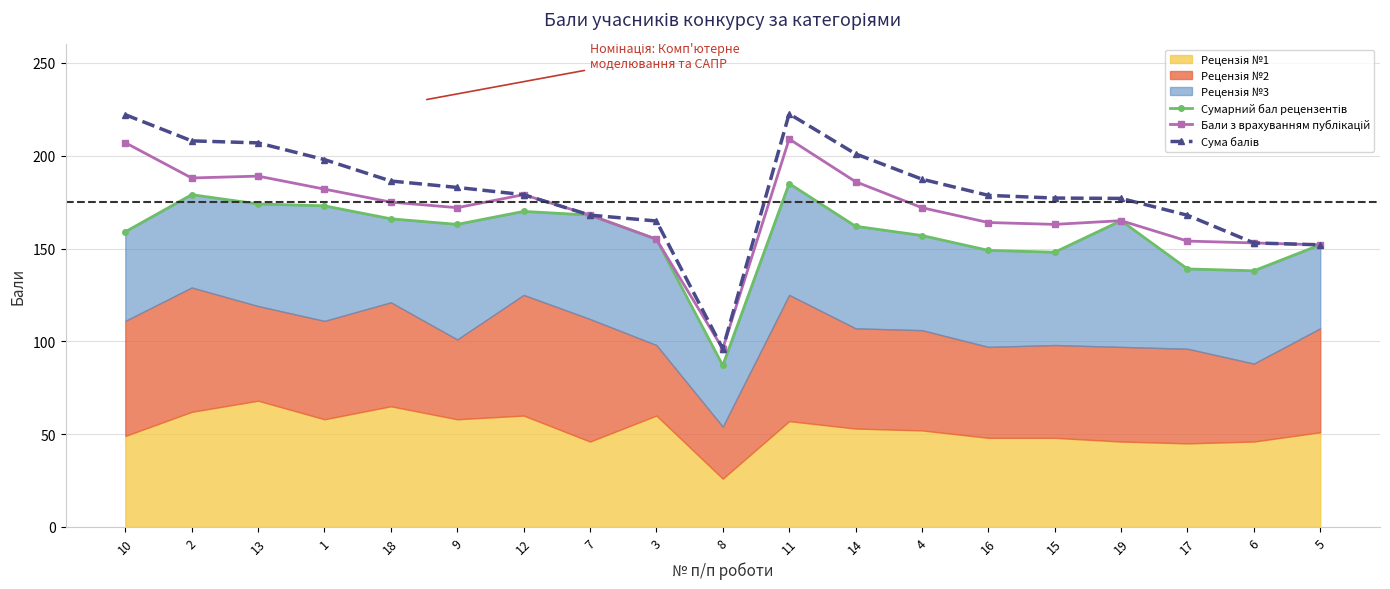

The Бали з врахуванням публікацій series shows 188.0 at 2. True or false?

True